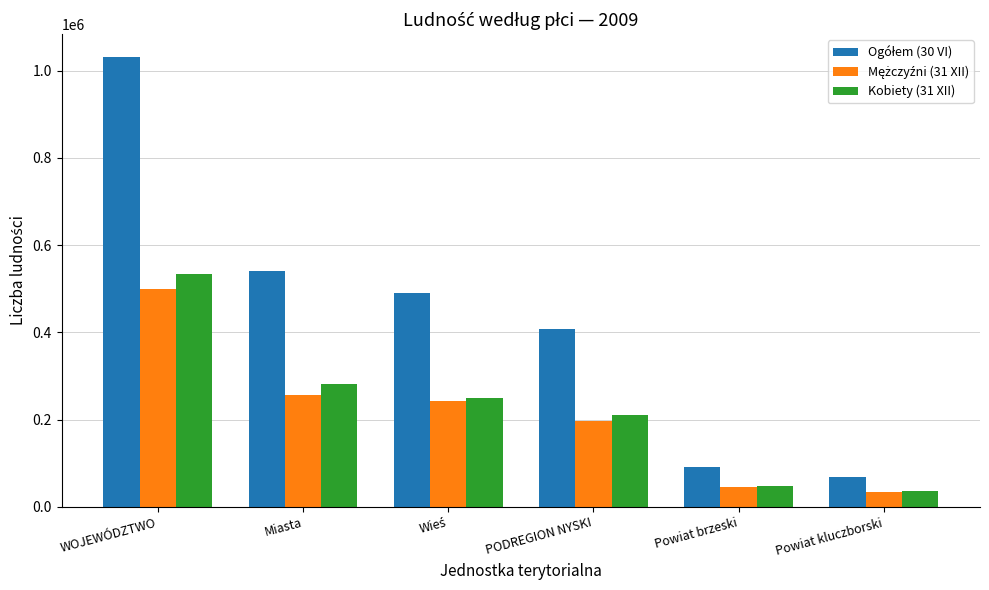

What is the spread (max minus min) of values at WOJEWÓDZTWO?

533549